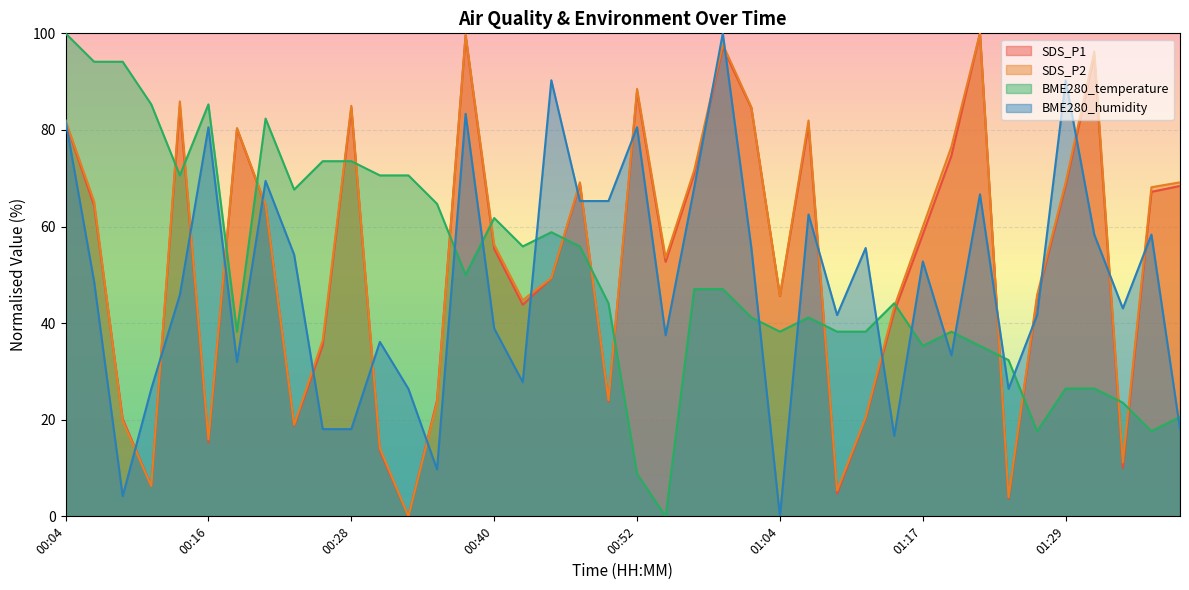

What is the value of the SDS_P1 point at the 38th from the left?

10.0